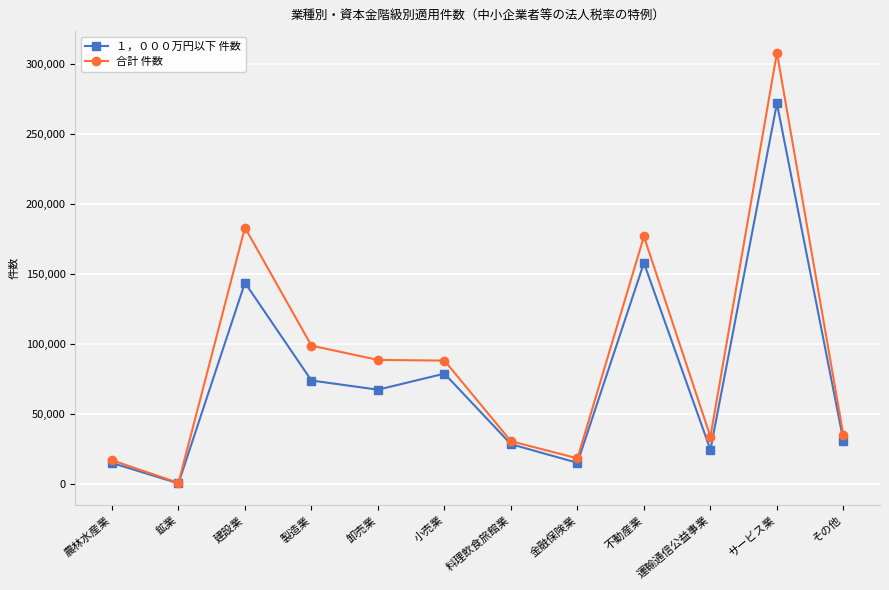

What is the spread (max minus min) of values at サービス業?

36194